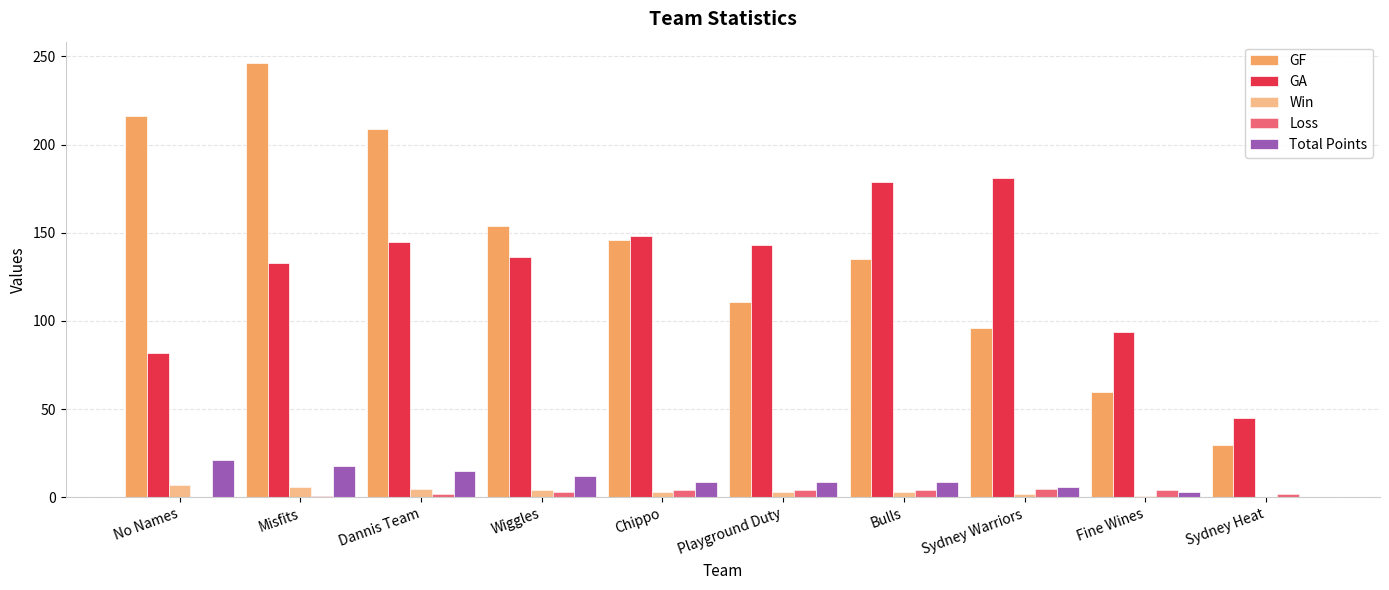

At which label does Total Points first exceed 9?

No Names